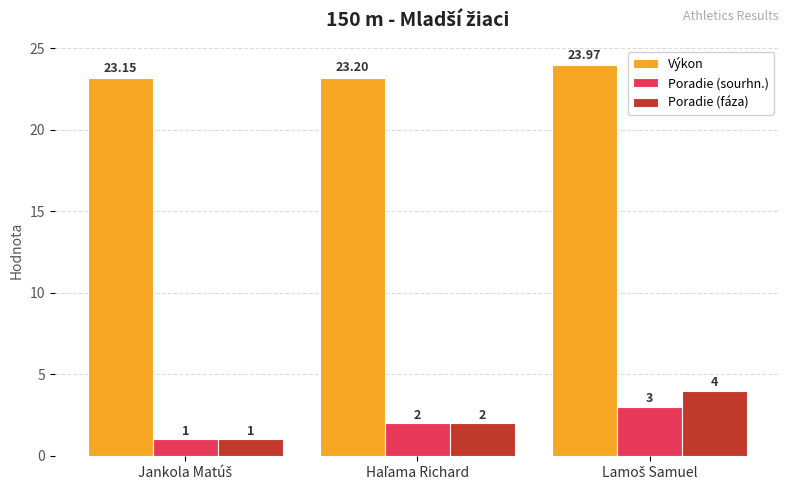

Rank the series by their maximum value, from lowest to highest.

Poradie (sourhn.), Poradie (fáza), Výkon